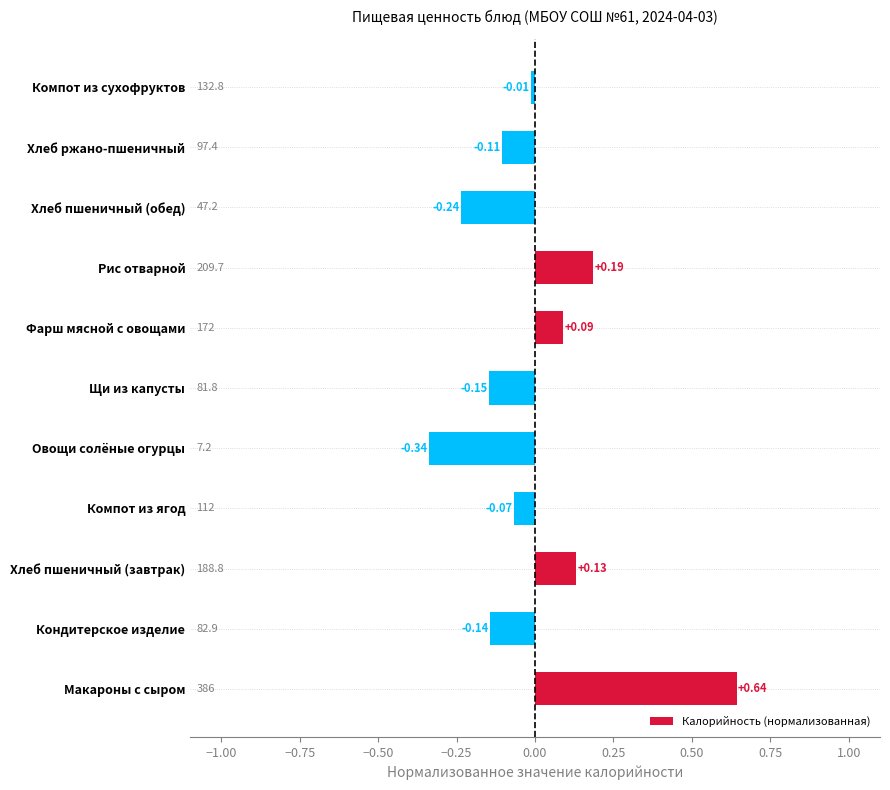

At which label is the value closest to 0?

Компот из сухофруктов